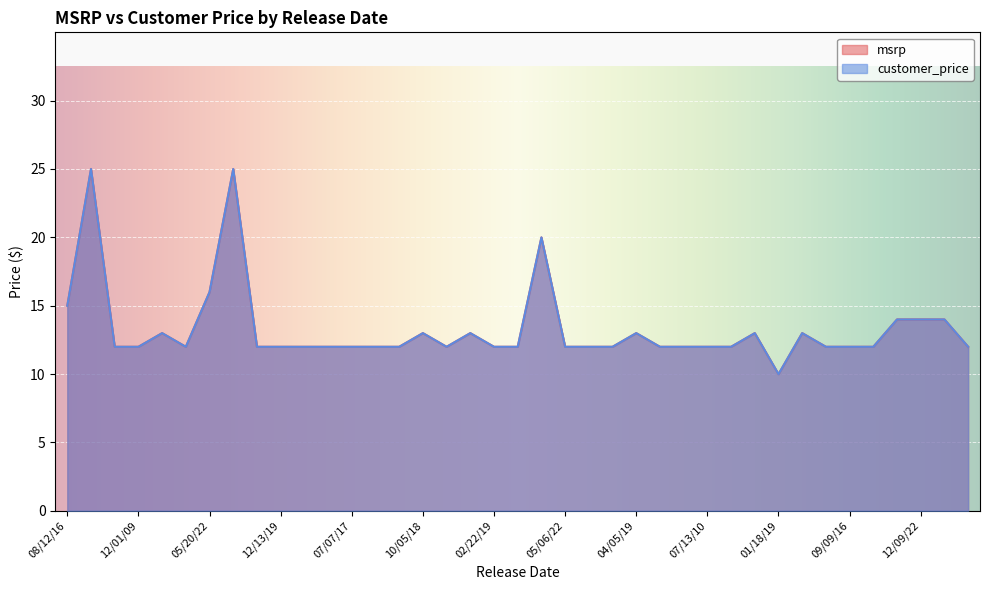

How many lines are shown in the chart?

2